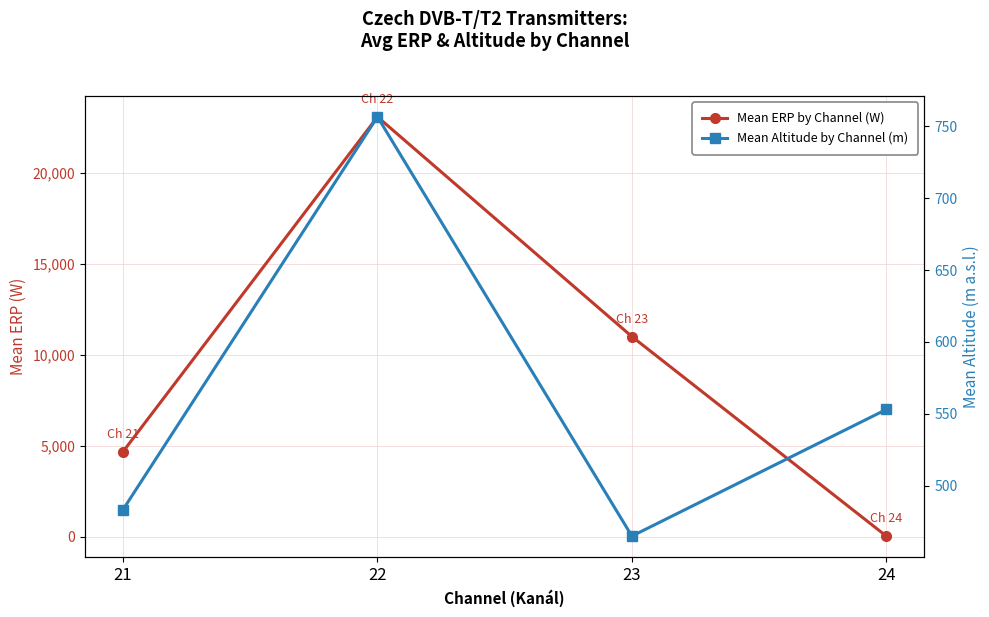

Between which two adjacent categories do Mean Altitude by Channel (m) and Mean ERP by Channel (W) first intersect?

23 and 24